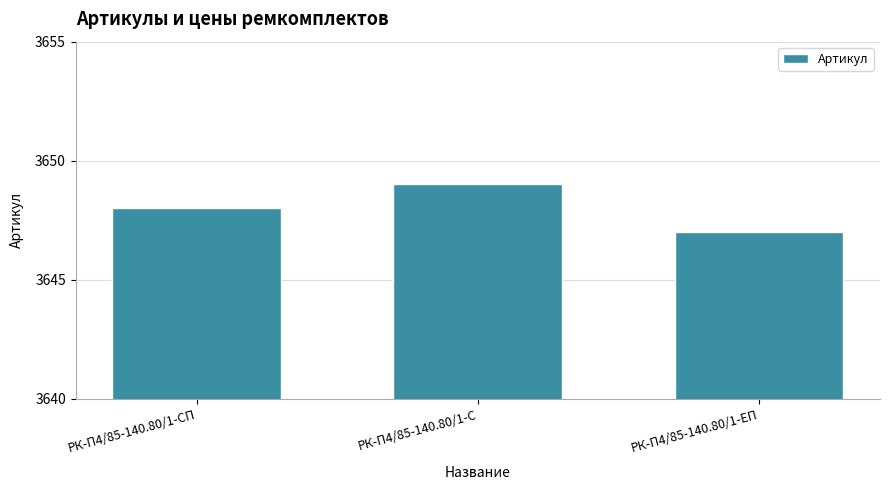

What is the difference between the maximum and second lowest values?

1